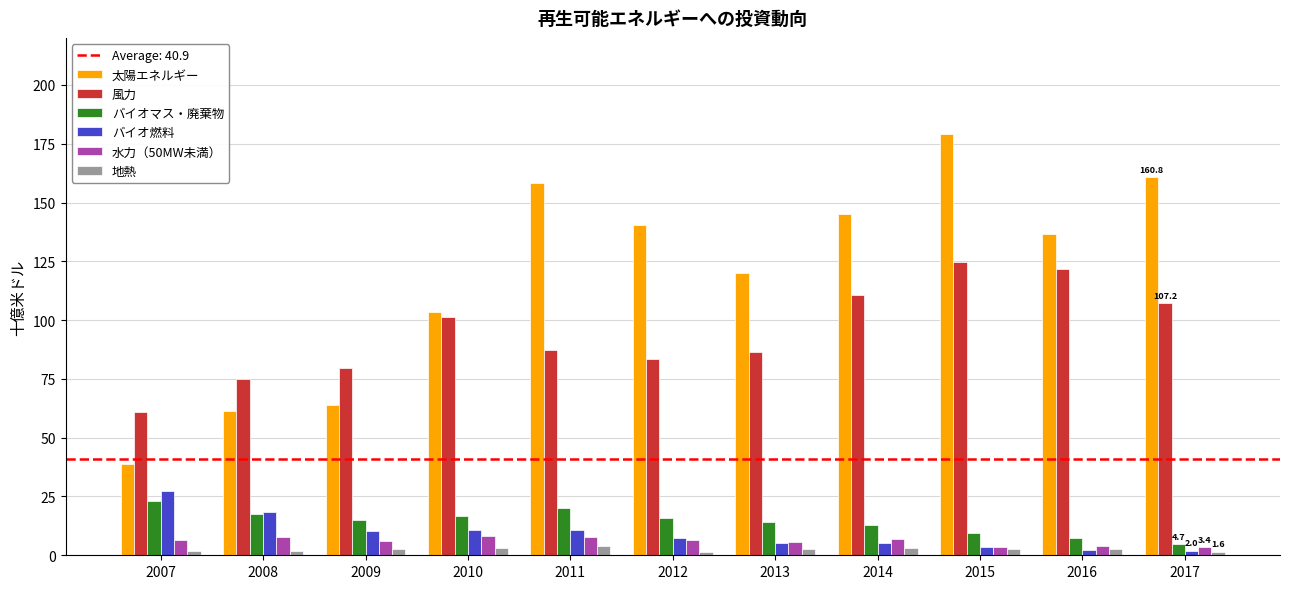

Is it true that 太陽エネルギー equals 181.8 at 2013?

False